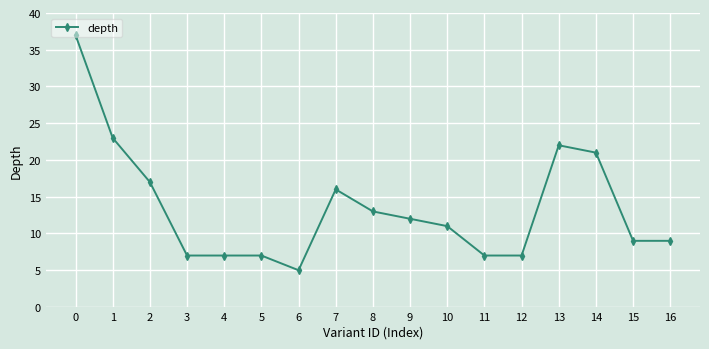

True or false: the data has more than 1 interior local peaks.

True